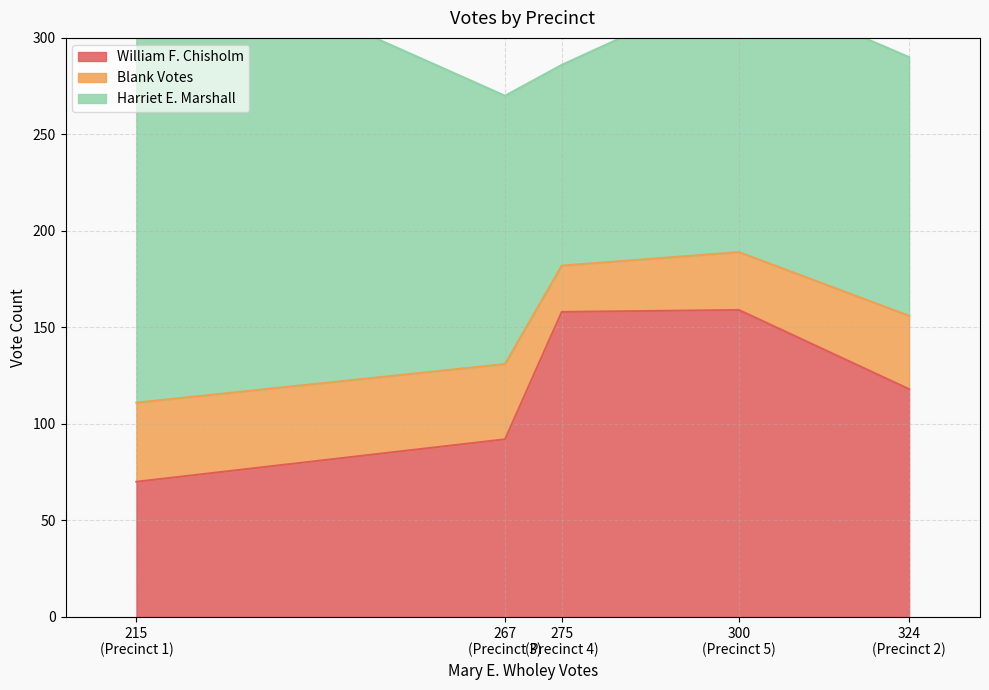

Is the value of Blank Votes at 3 greater than the value of Harriet E. Marshall at 5?

No